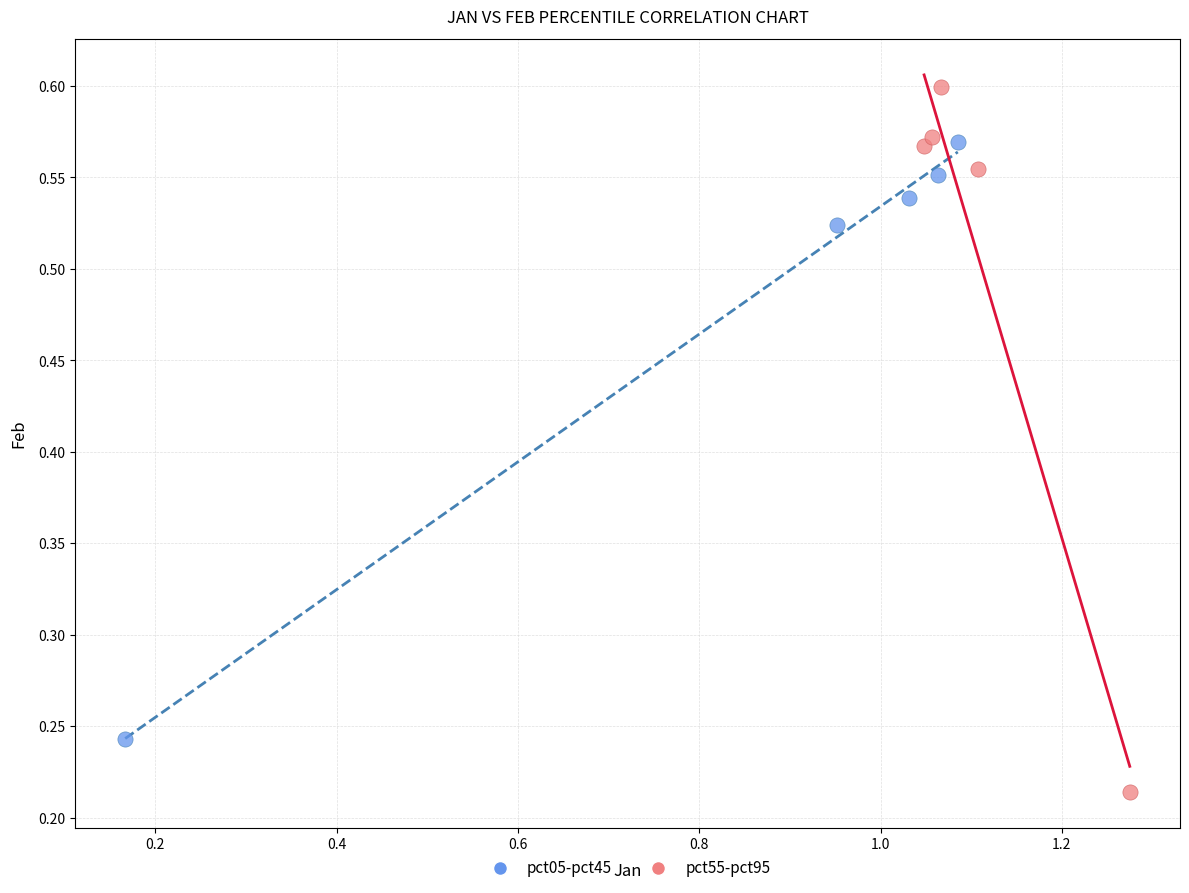

Which series has the largest Y range (max minus min)?

pct55-pct95